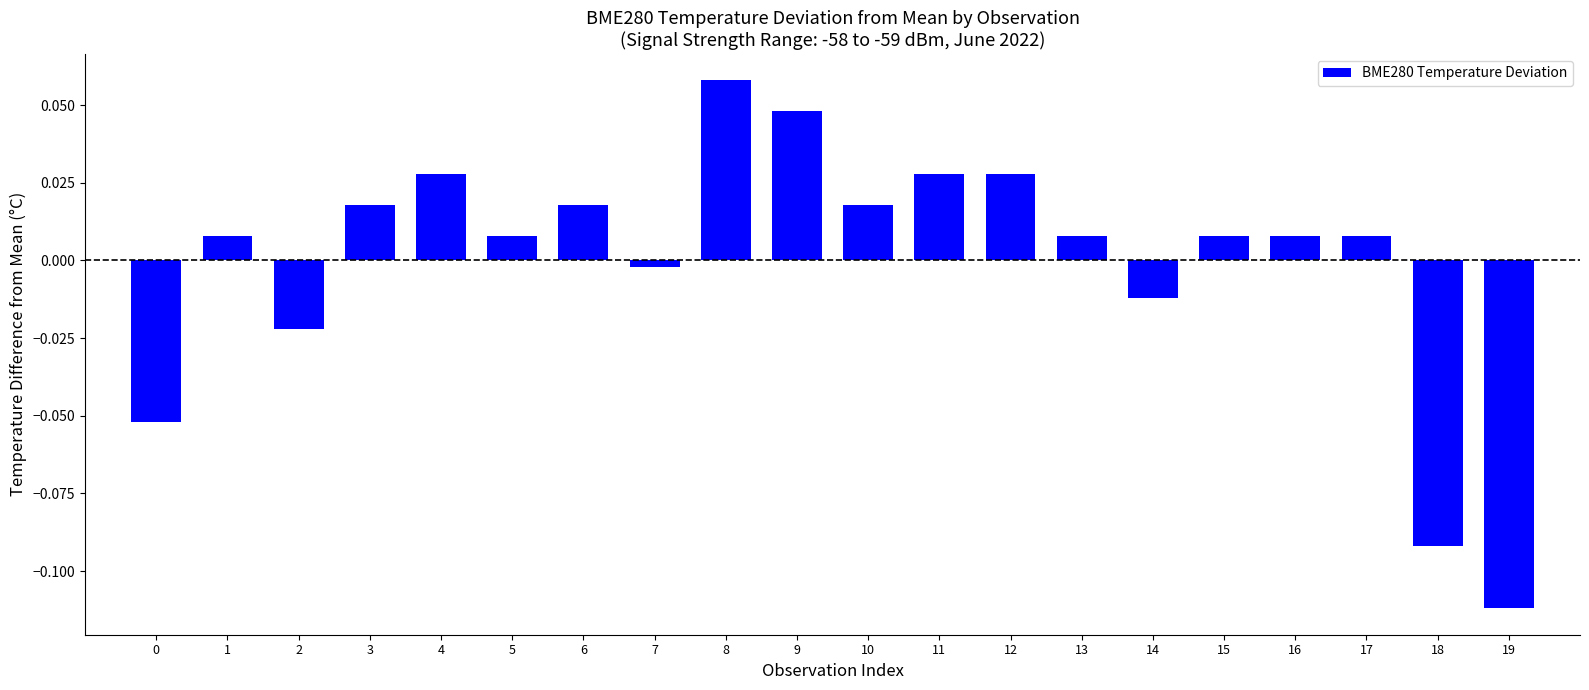

At which label does the data first exceed 0?

1